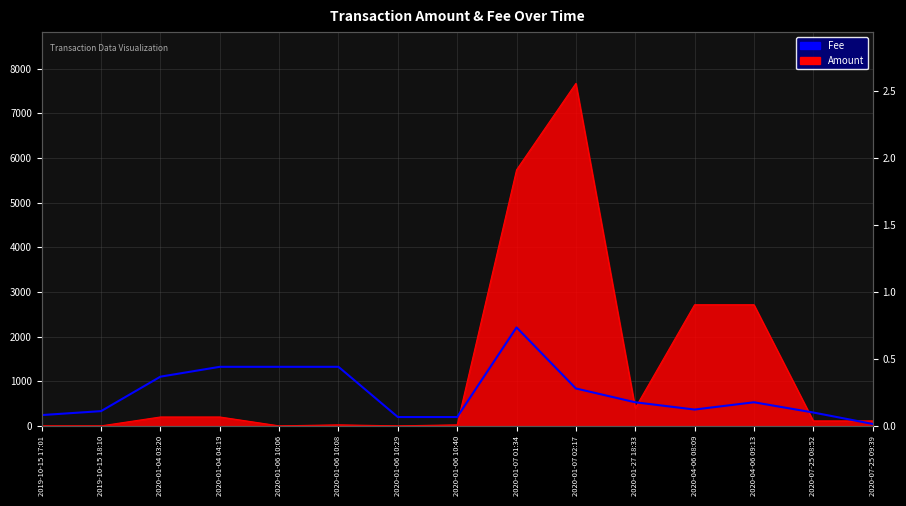

What is the difference between the values at 2020-07-25 09:39 and 2020-01-07 02:17?

0.3